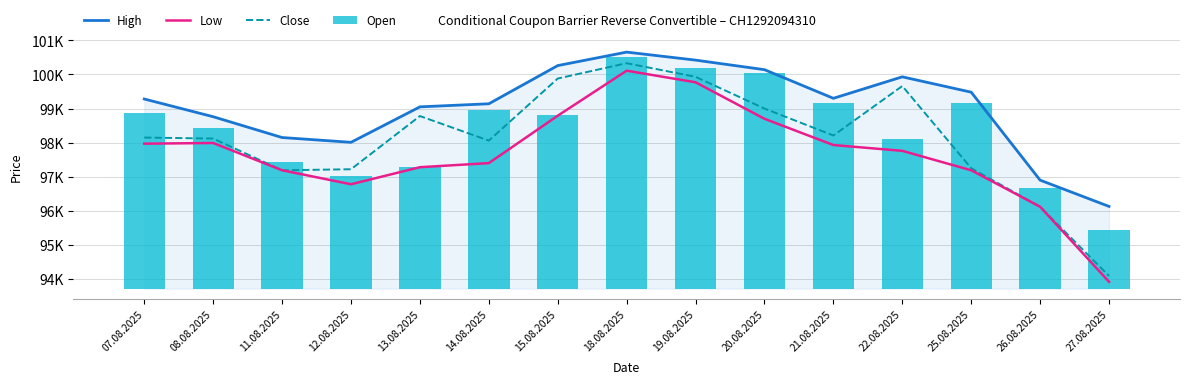

Between 21.08.2025 and 20.08.2025, which is larger?

20.08.2025